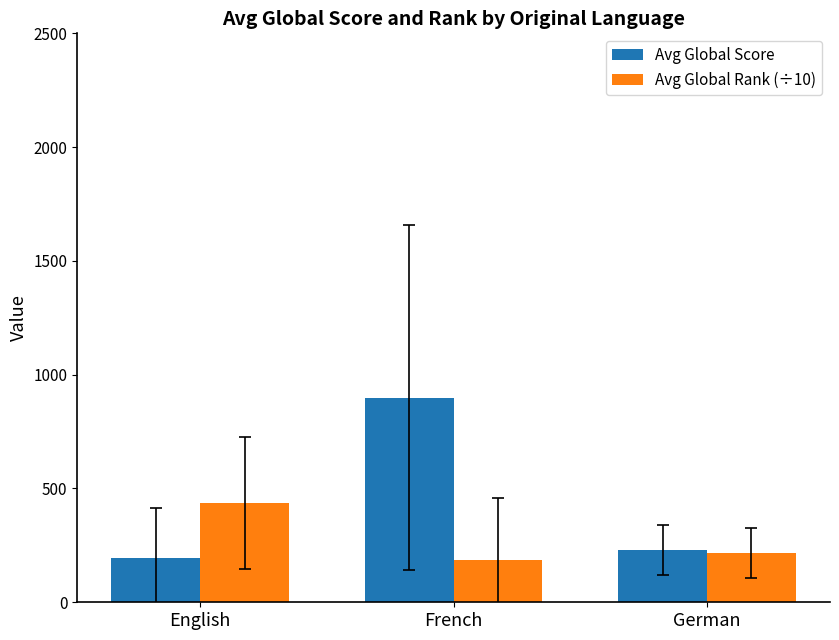

What is the label of the 2nd bar from the right?

French